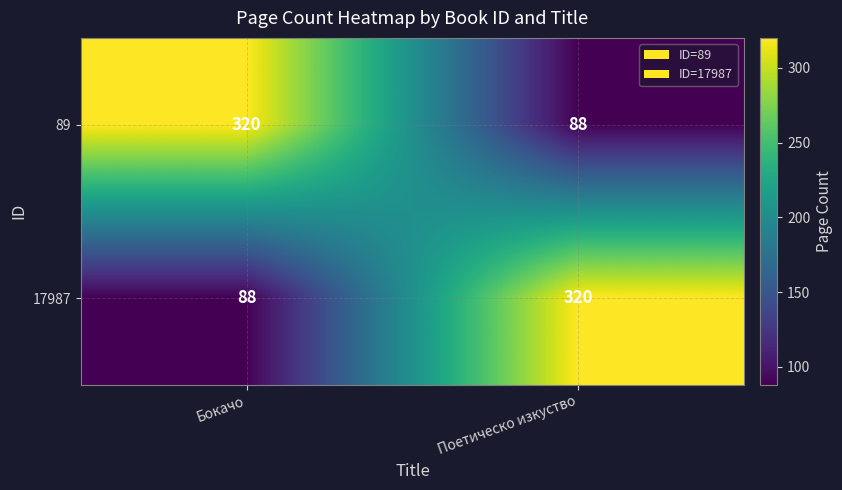

Reading right to left, transcribe all the data shown in this chart.

89: 88	320
17987: 320	88